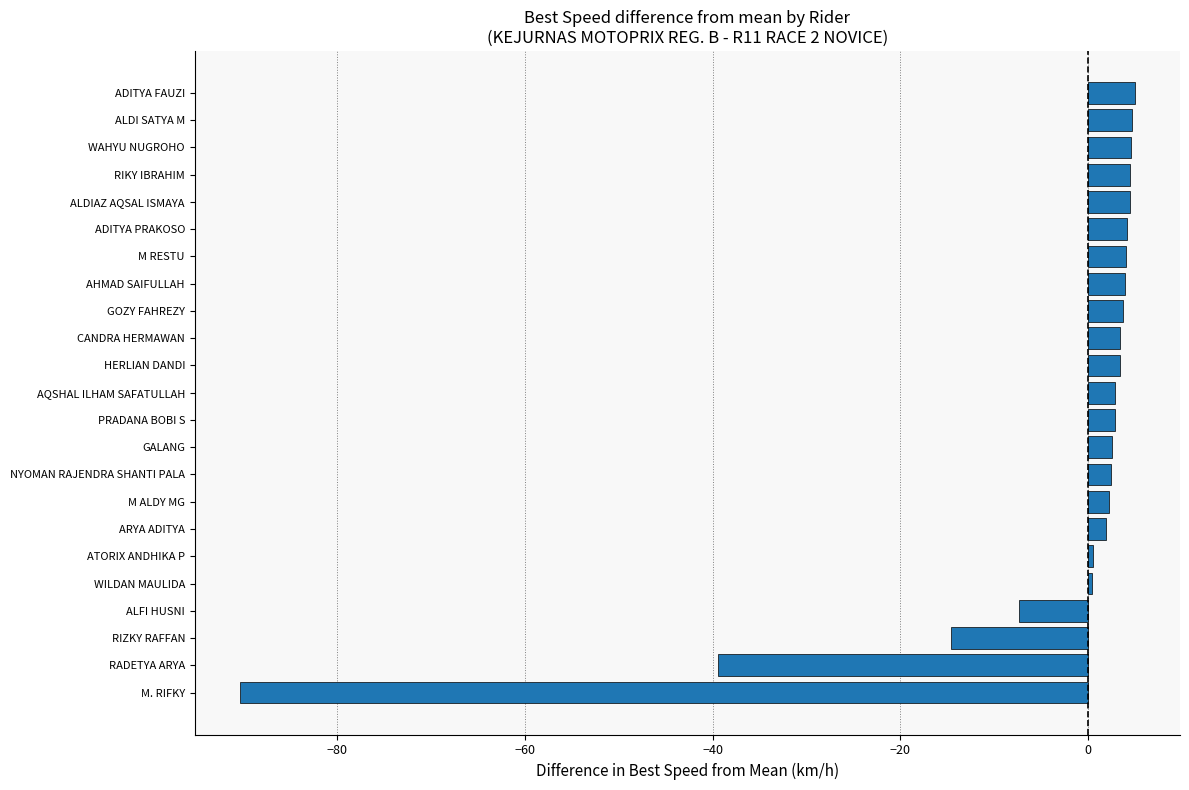

At which label is the value closest to -42?

RADETYA ARYA